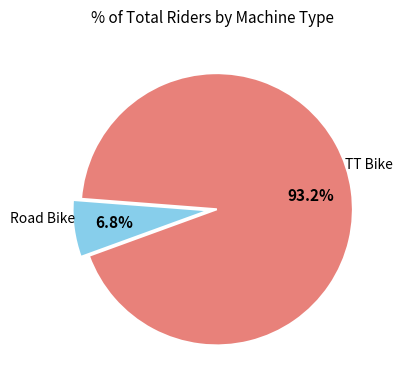

How many segments does this pie chart have?

2